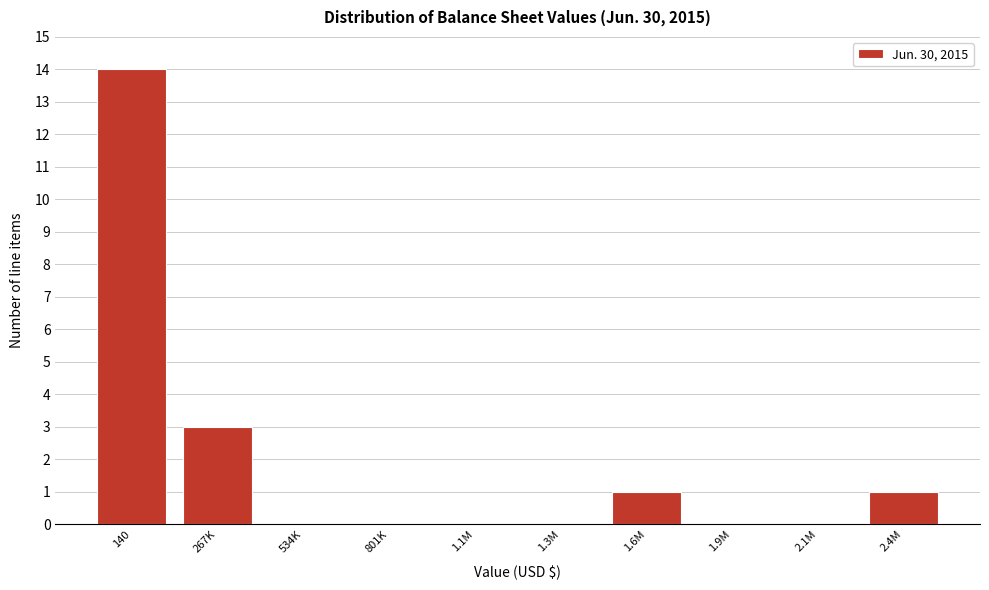

Reading right to left, what are all the values shown in this chart?

2.4M=1	2.1M=0	1.9M=0	1.6M=1	1.3M=0	1.1M=0	801K=0	534K=0	267K=3	140=14